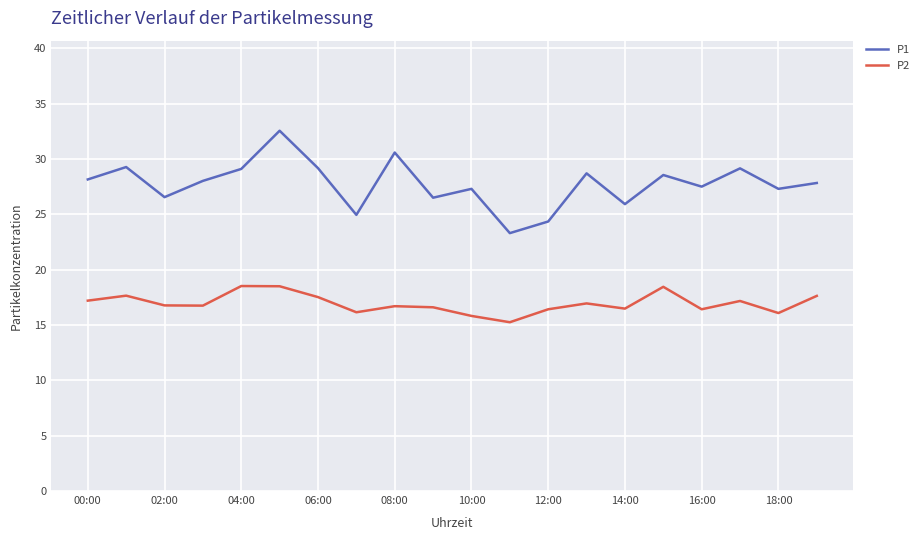

Rank the series by their maximum value, from lowest to highest.

P2, P1